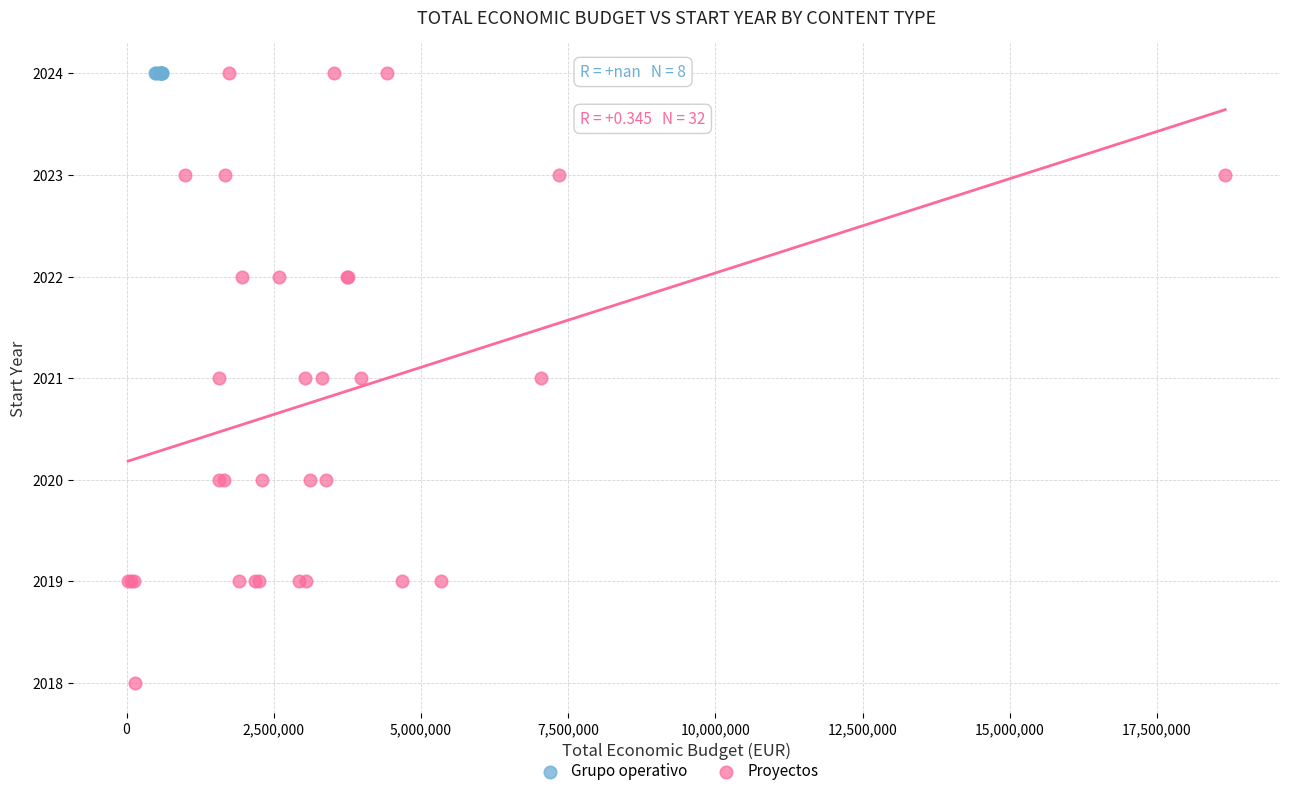

Which series reaches the minimum Y coordinate?

Proyectos